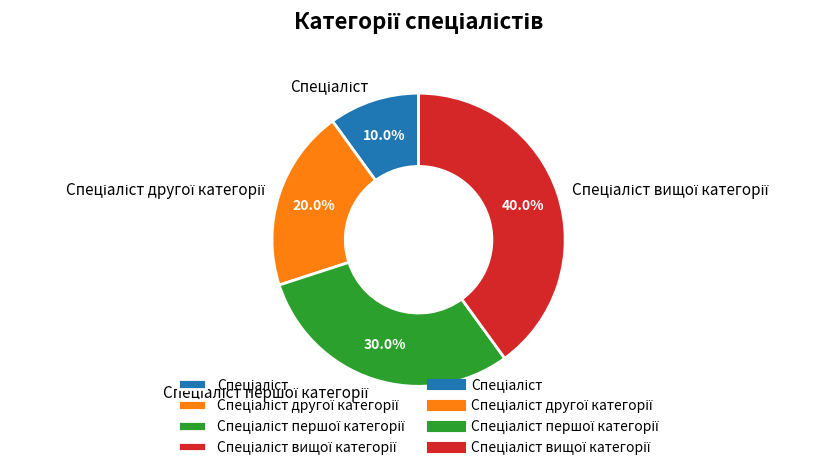

Is there a majority slice in this chart?

No